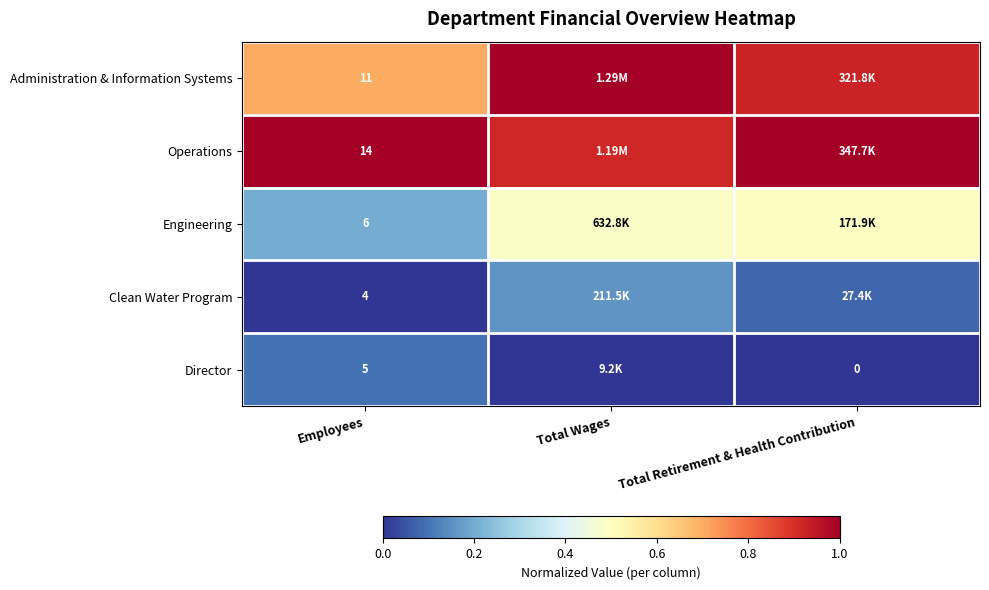

At Employees, list the series in order from largest to smallest.

Operations, Administration & Information Systems, Engineering, Director, Clean Water Program